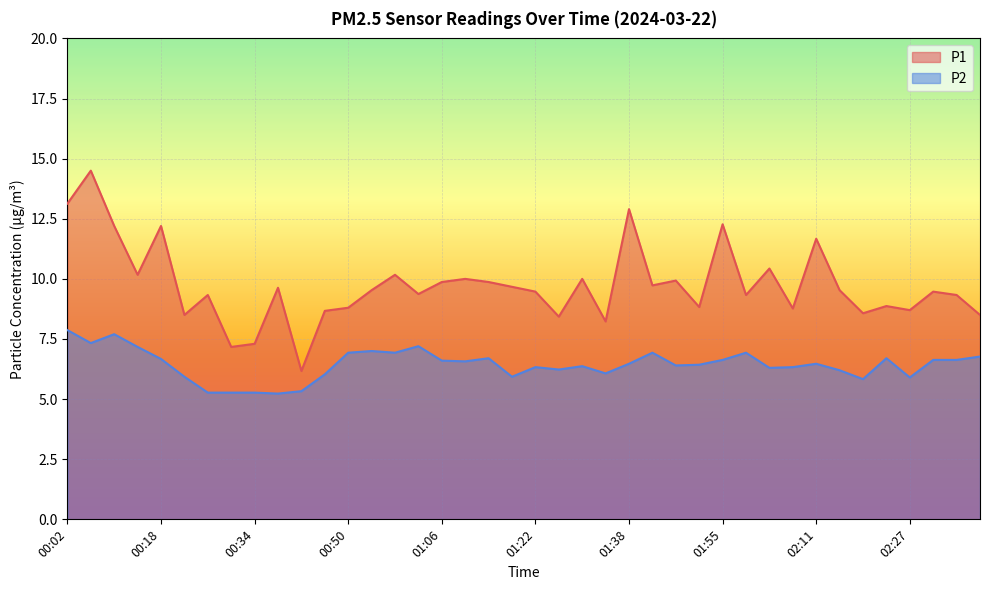

What is the spread (max minus min) of values at 02:27?

2.8